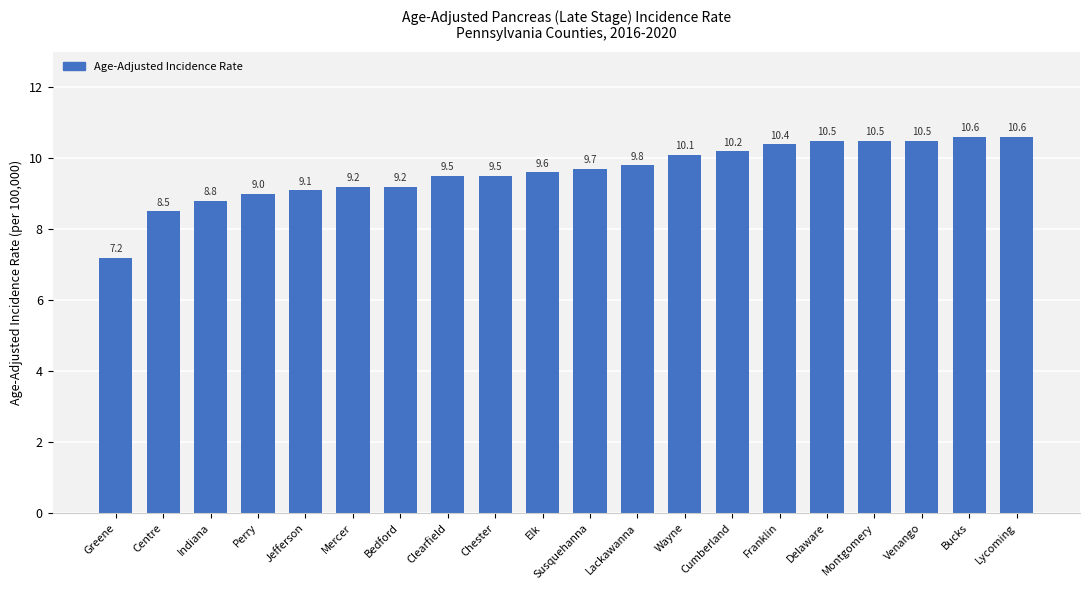

Where is the data nearest to the value 8?

Centre